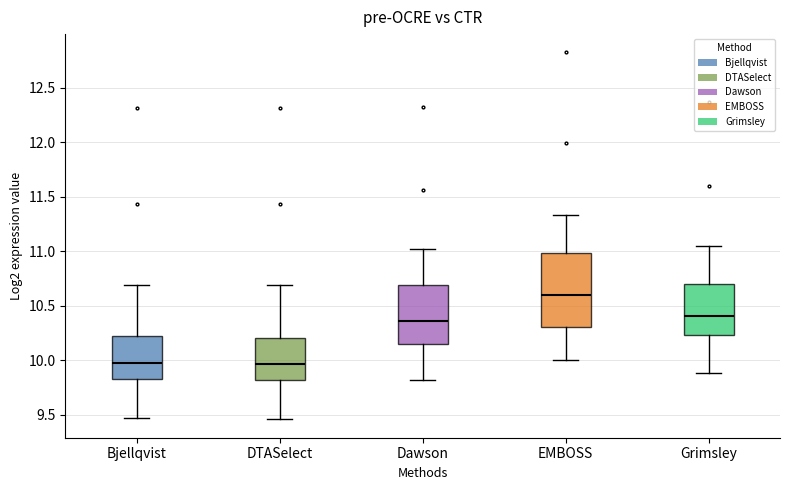

Reading left to right, transcribe this box plot: for each box, give where its median line is, the range the box spans, and where its two whiskers end, as read against the y-axis. The values are not printed on the chart, so give them approximately, as read against the axis.

Bjellqvist: median 10.00, box 9.85 to 10.20, whiskers 9.45 to 10.70
DTASelect: median 9.95, box 9.80 to 10.20, whiskers 9.45 to 10.70
Dawson: median 10.35, box 10.15 to 10.70, whiskers 9.80 to 11.00
EMBOSS: median 10.60, box 10.30 to 11.00, whiskers 10.00 to 11.35
Grimsley: median 10.40, box 10.25 to 10.70, whiskers 9.90 to 11.05